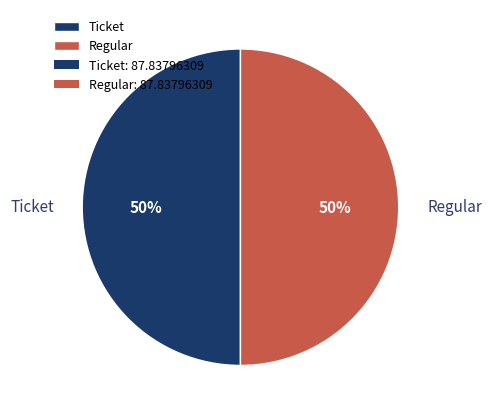

What percentage is the Ticket slice, to the nearest percent?

50%